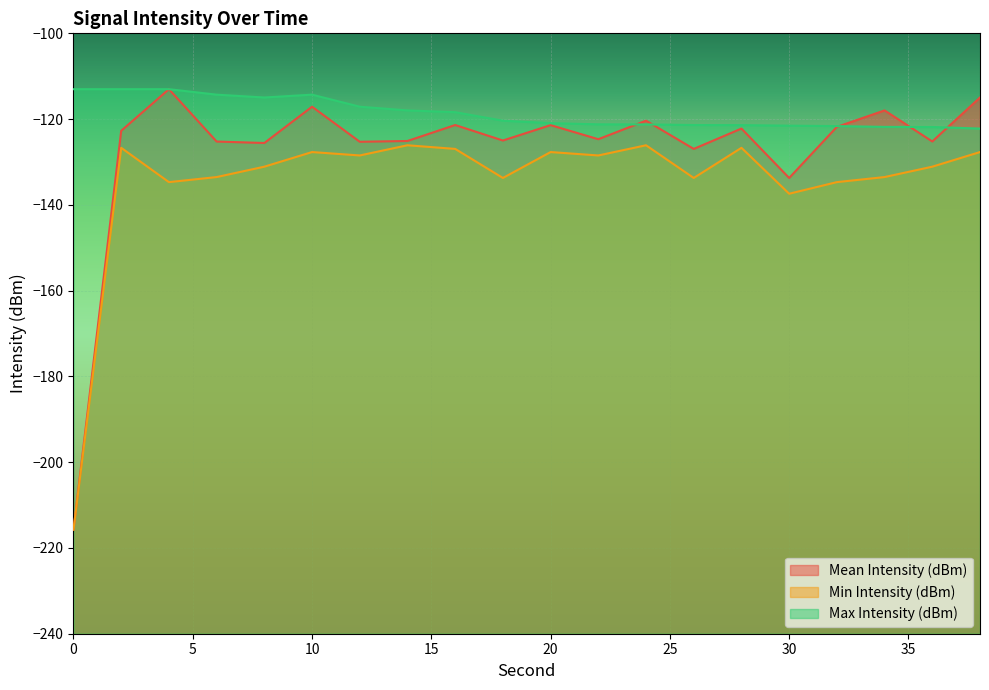

In Max Intensity (dBm), how many points are higher than both neighbors (excluding endpoints)?

1